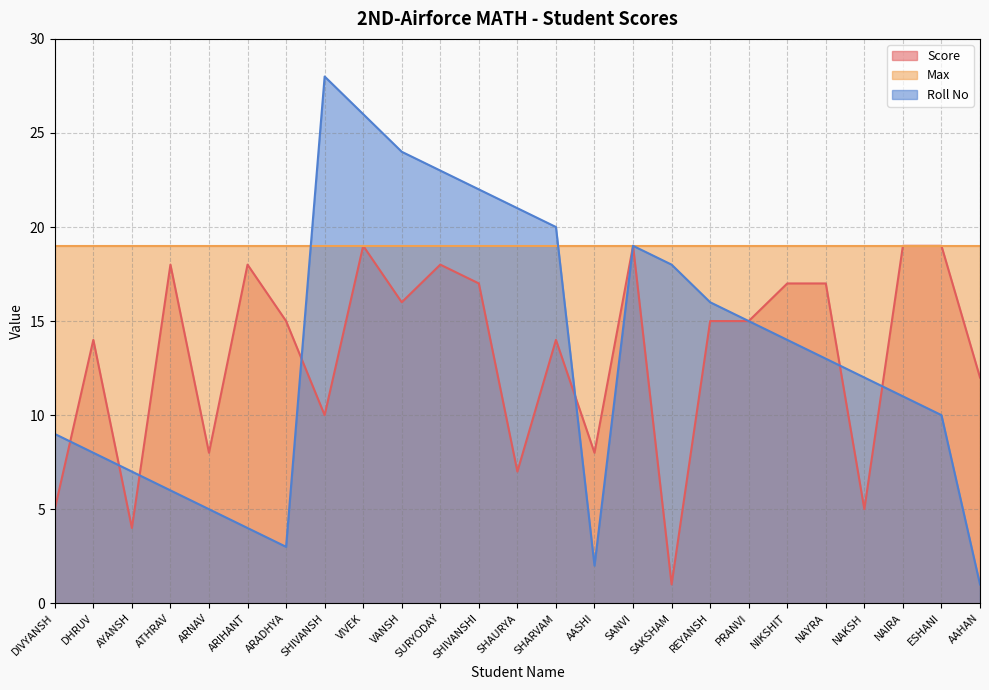

At which label does Score reach its minimum?

SAKSHAM